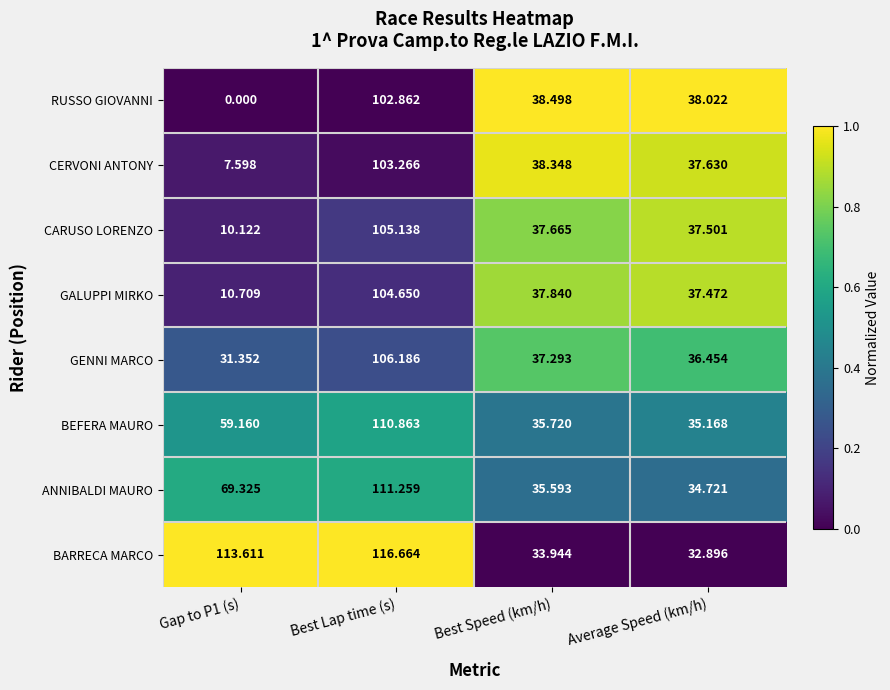

Which label corresponds to the largest value in the chart?

Best Lap time (s)